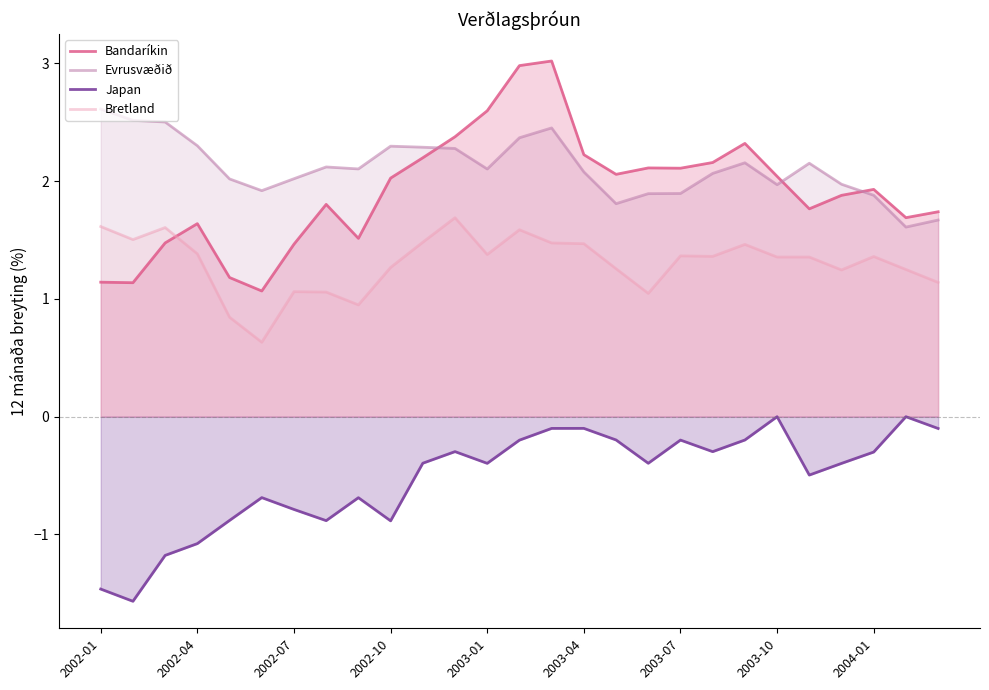

How many lines are shown in the chart?

4